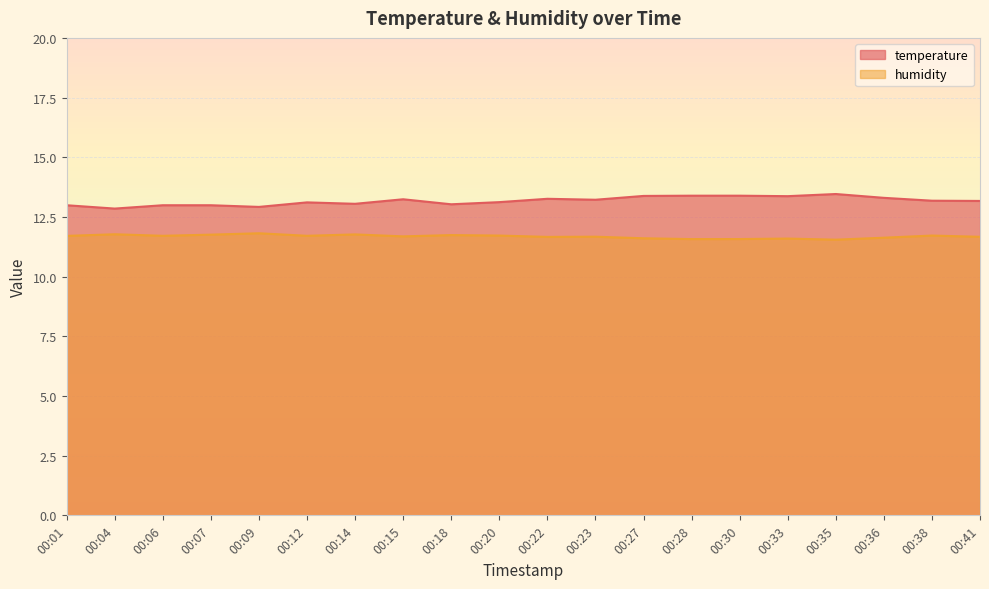

What is the sum of all temperature values?

263.4